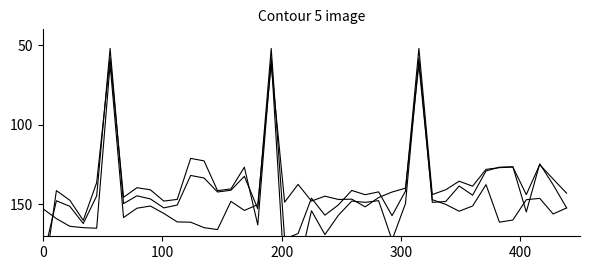

True or false: pressure and humidity cross at least once.

True